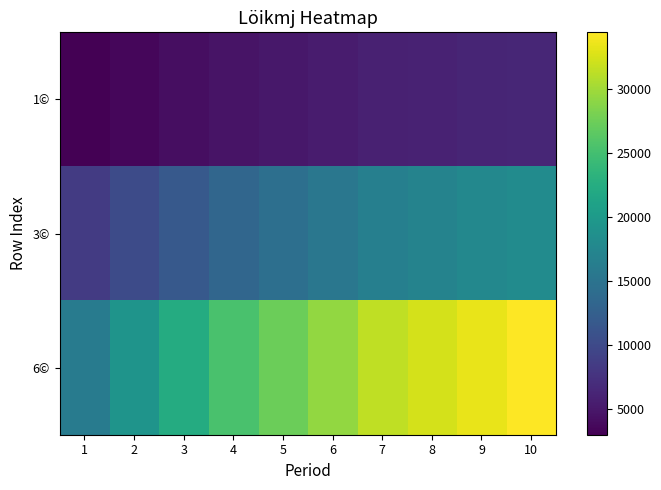

Reading left to right, list all the values displayed in this chart.

1©: 1=2980	2=3560	3=4120	4=4690	5=5060	6=5420	7=5810	8=5990	9=6180	10=6370
3©: 1=8500	2=10150	3=11750	4=13370	5=14430	6=15450	7=16560	8=17080	9=17620	10=18160
6©: 1=16100	2=19230	3=22250	4=25330	5=27330	6=29270	7=31380	8=32350	9=33380	10=34400